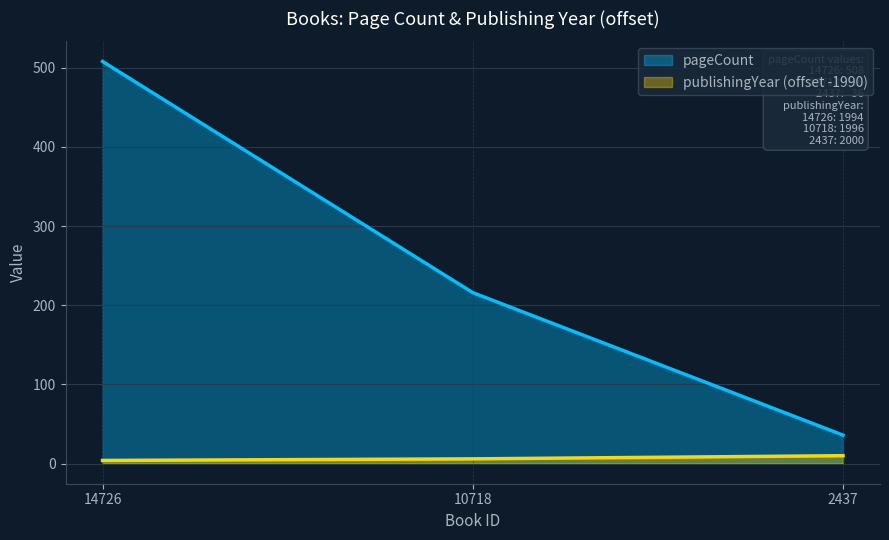

True or false: publishingYear has a value of 4 at 14726.

True